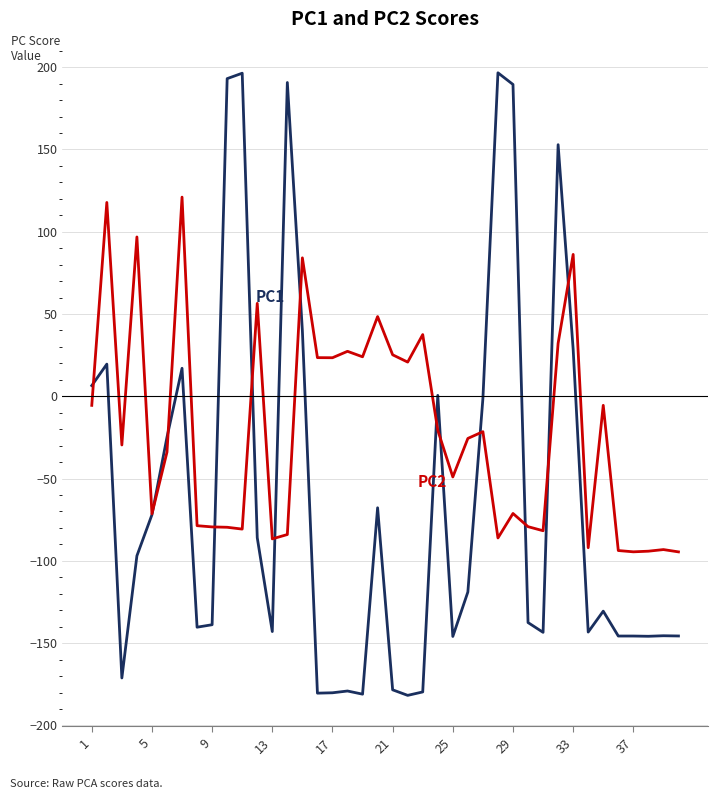

What is the smallest value displayed?

-181.7